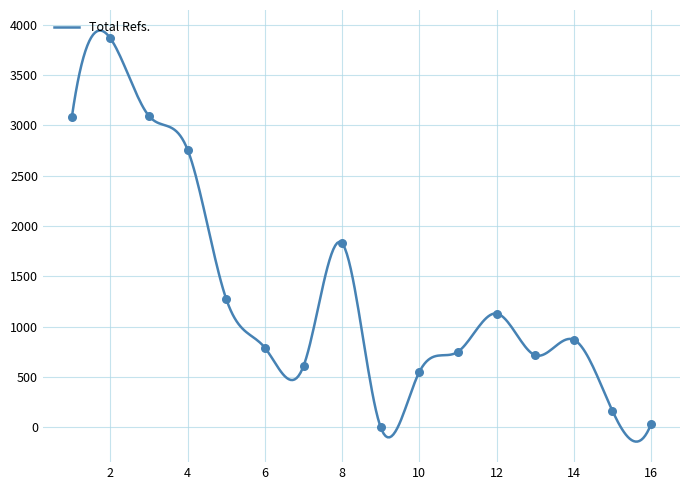

Which series contains the lowest Y value?

Total Refs.